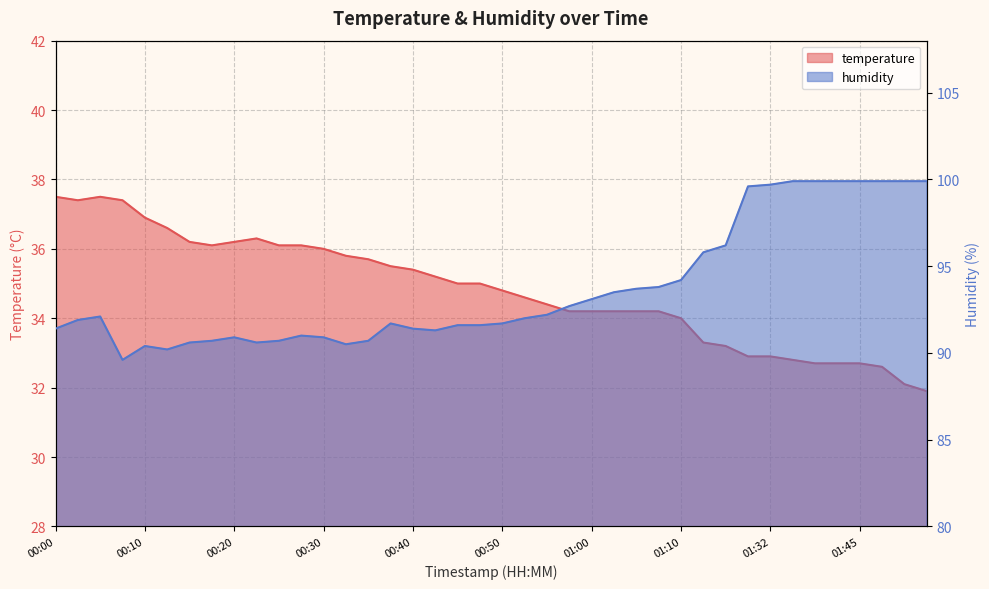

True or false: temperature and humidity intersect in this chart.

False